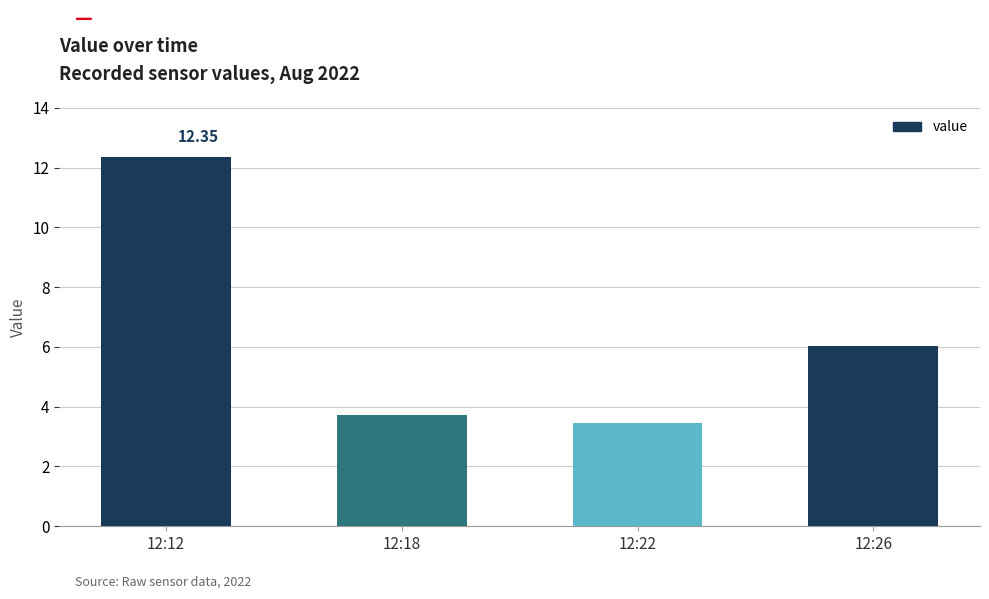

What is the ratio of the value at 12:18 to the value at 12:26?

0.6